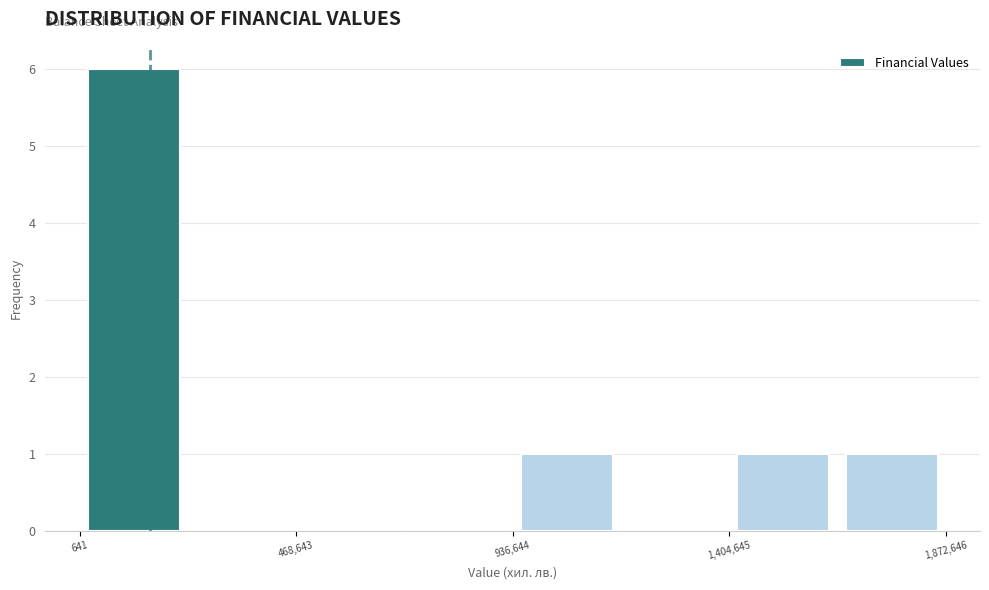

Which range on the x-axis has the tallest bar?

0 to 250000